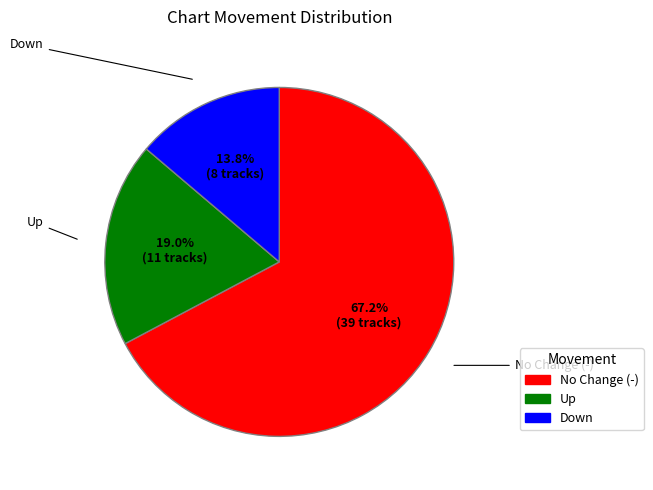

Is there a majority slice in this chart?

Yes